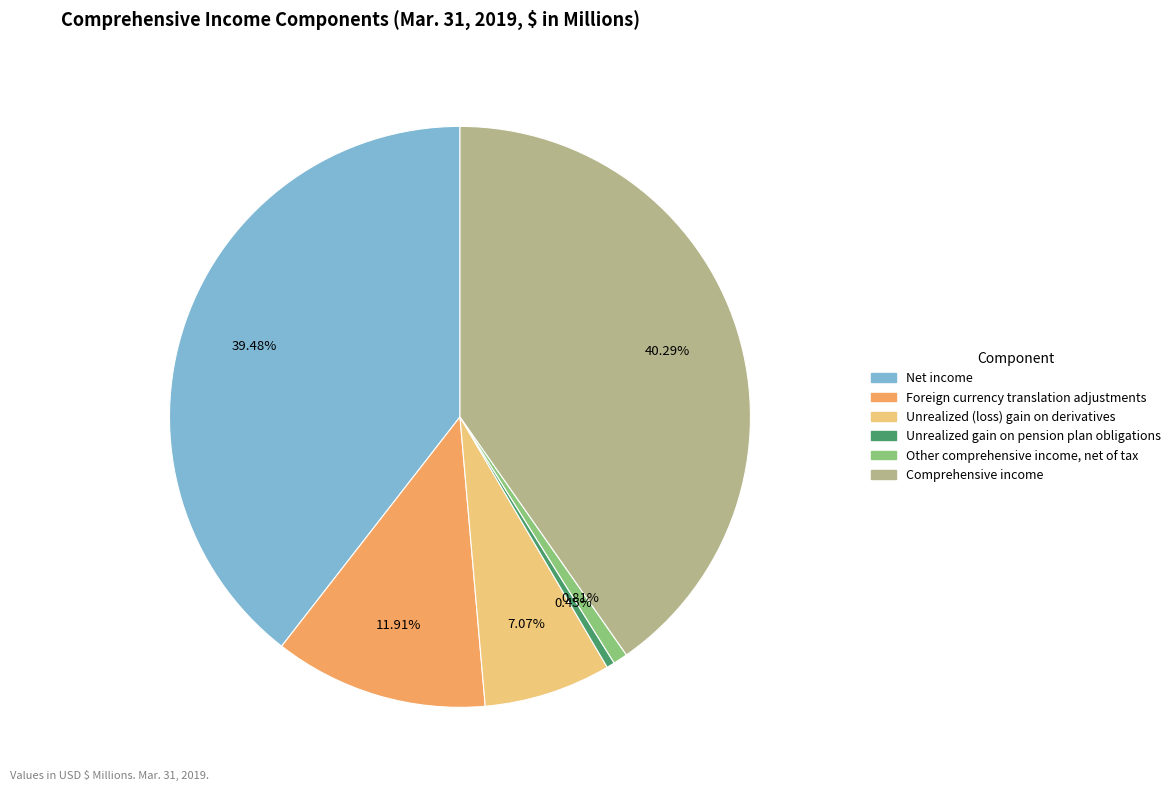

Between Net income and Comprehensive income, which is larger?

Comprehensive income